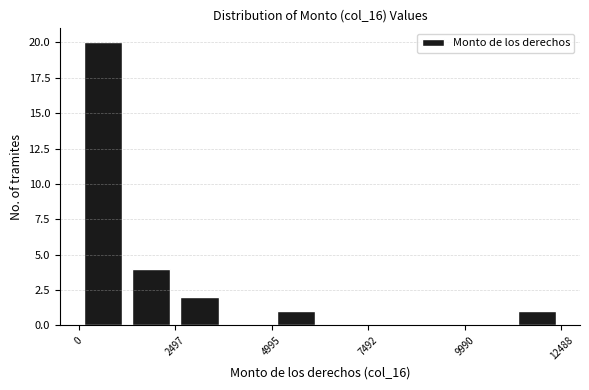

Around what value on the x-axis is the tallest bar? Give the approximate position of its centre, as read against the axis.

500